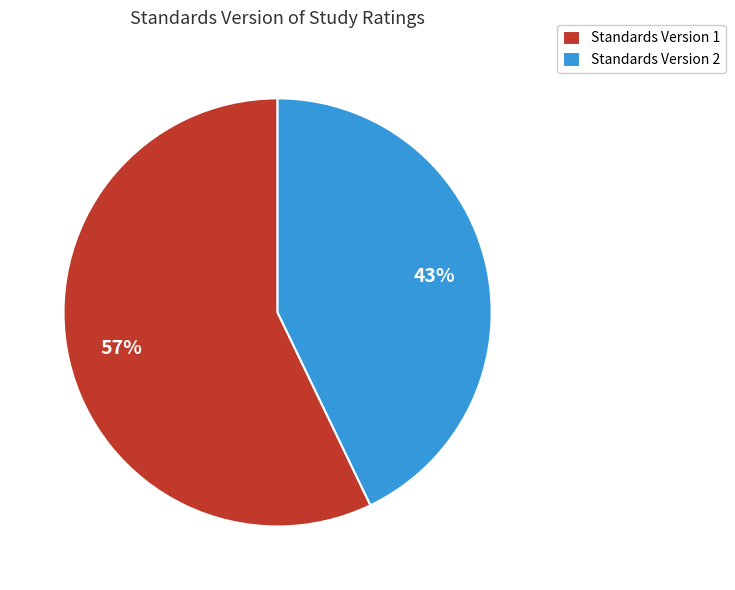

What is the smallest slice in the pie chart?

Standards Version 2